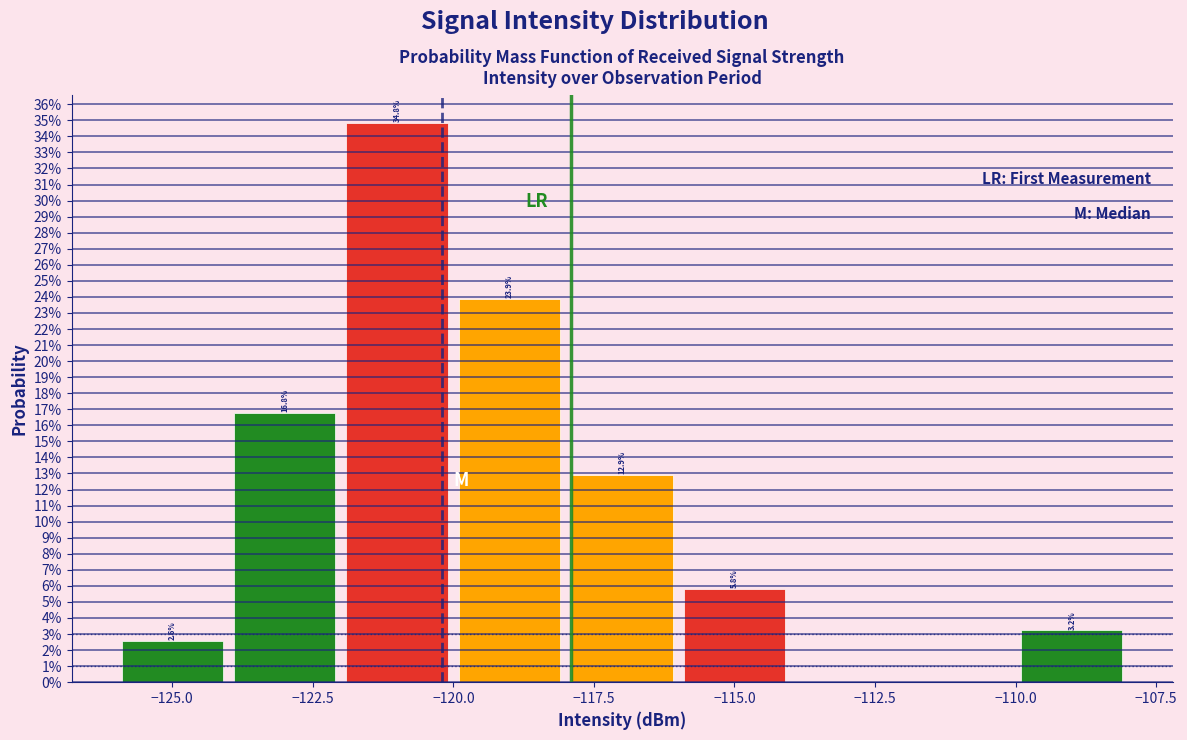

Which range on the x-axis has the tallest bar?

-122 to -120